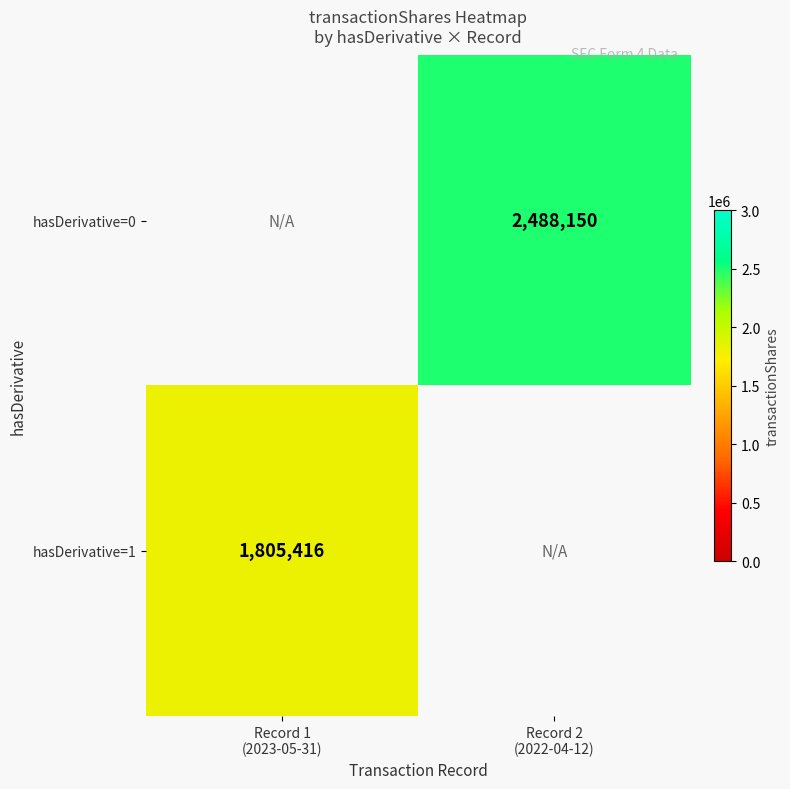

List the labels in order of hasDerivative=1 value, smallest first.

Record 1 (2023-05-31), Record 2 (2022-04-12)